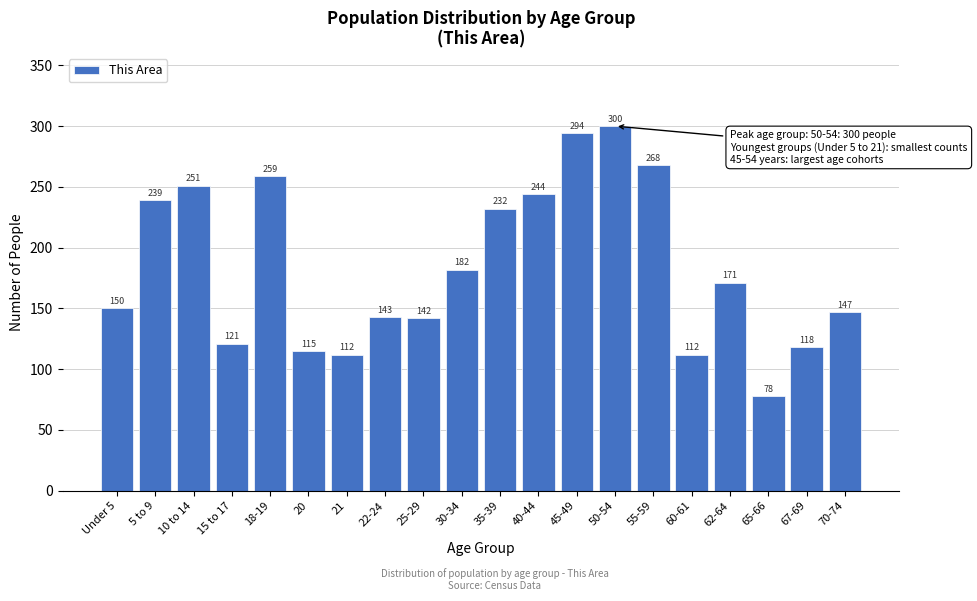

Reading left to right, list all the values displayed in this chart.

150	239	251	121	259	115	112	143	142	182	232	244	294	300	268	112	171	78	118	147